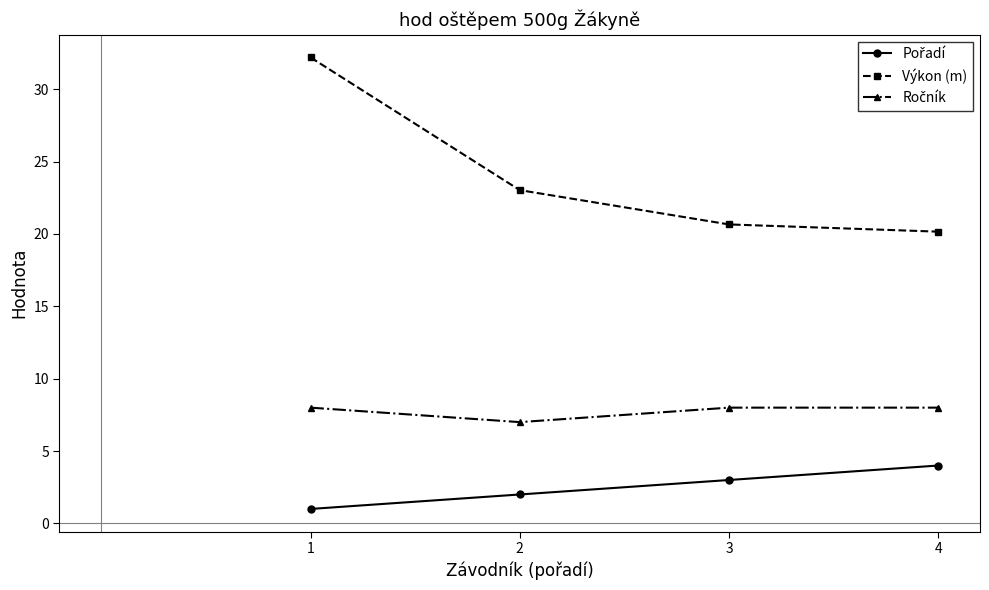

Which series has the largest range (max minus min)?

Výkon (m)